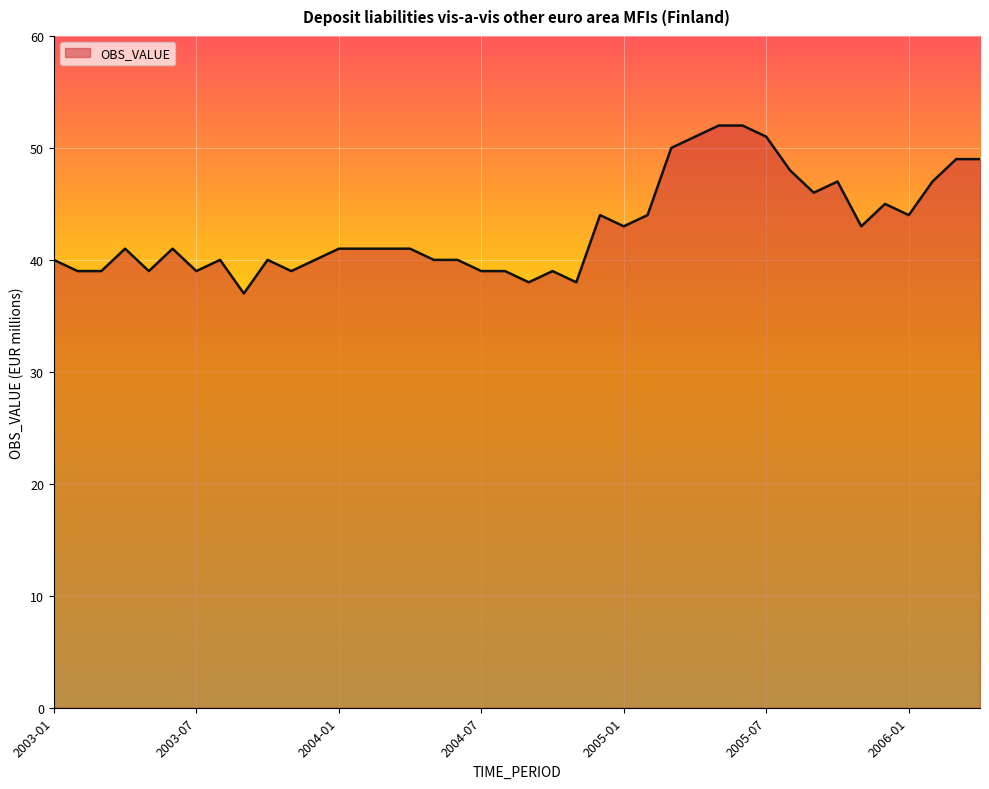

What is the difference between the maximum and minimum values?

15